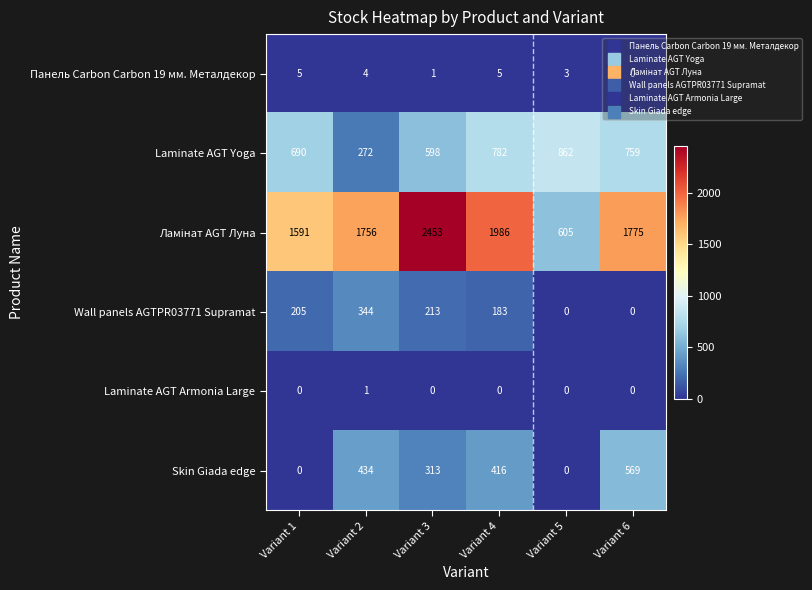

What is the spread (max minus min) of values at Variant 3?

2453